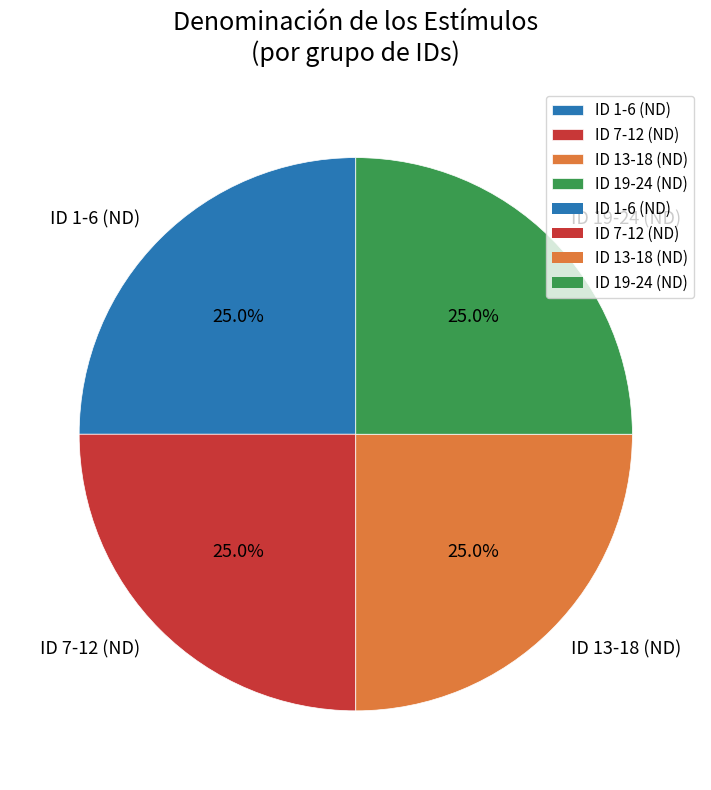

Combined, what portion of the pie is ID 1-6 (ND) and ID 13-18 (ND)?

50.0%